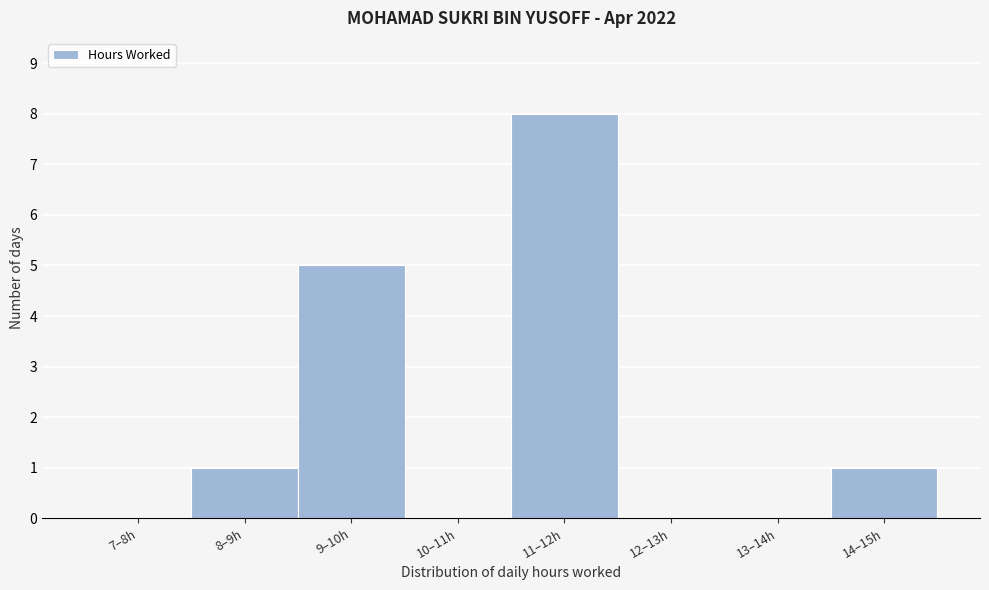

Reading left to right, list all the values displayed in this chart.

7–8h=0	8–9h=1	9–10h=5	10–11h=0	11–12h=8	12–13h=0	13–14h=0	14–15h=1